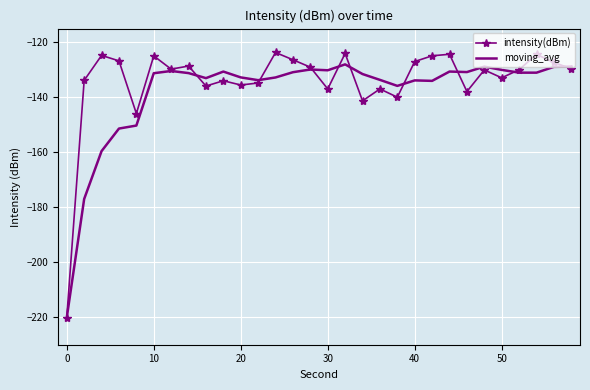

What is the highest value of the intensity(dBm) series?

-123.7